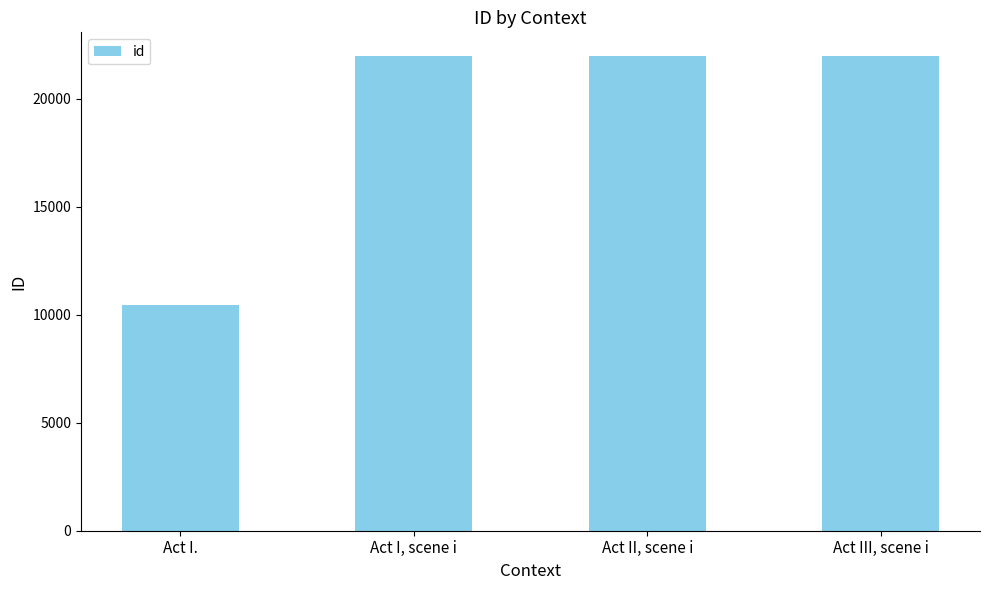

What is the maximum value shown in the chart?

21980